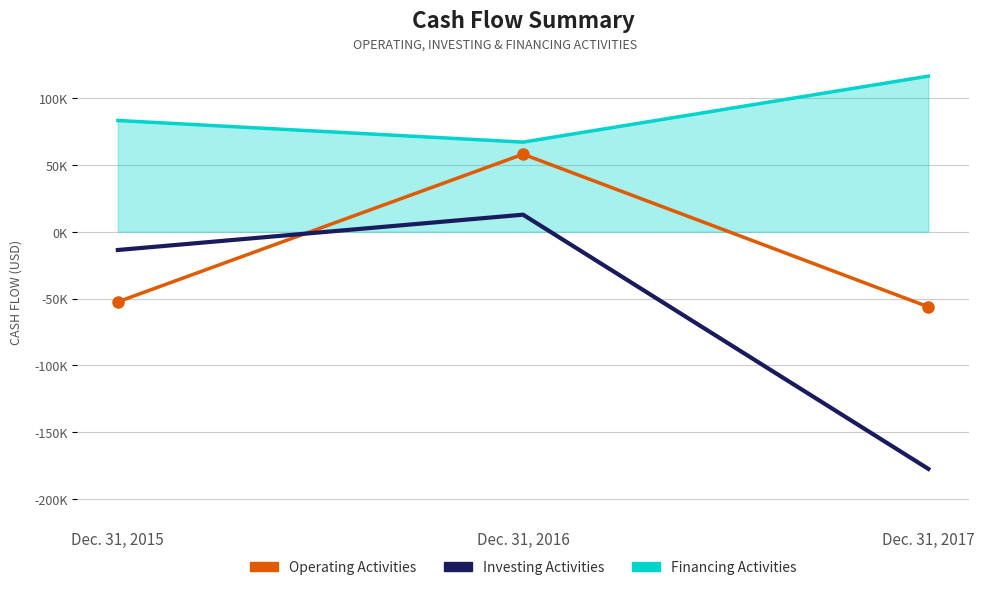

What are all the series names shown in the legend?

Operating Activities, Investing Activities, Financing Activities